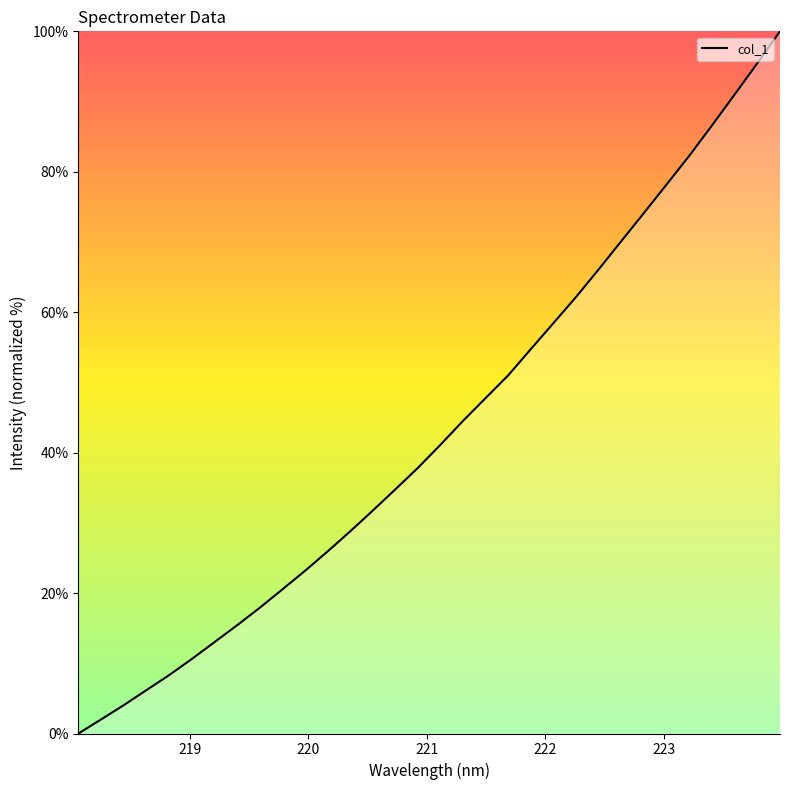

What is the difference between the maximum and minimum values?

100.0